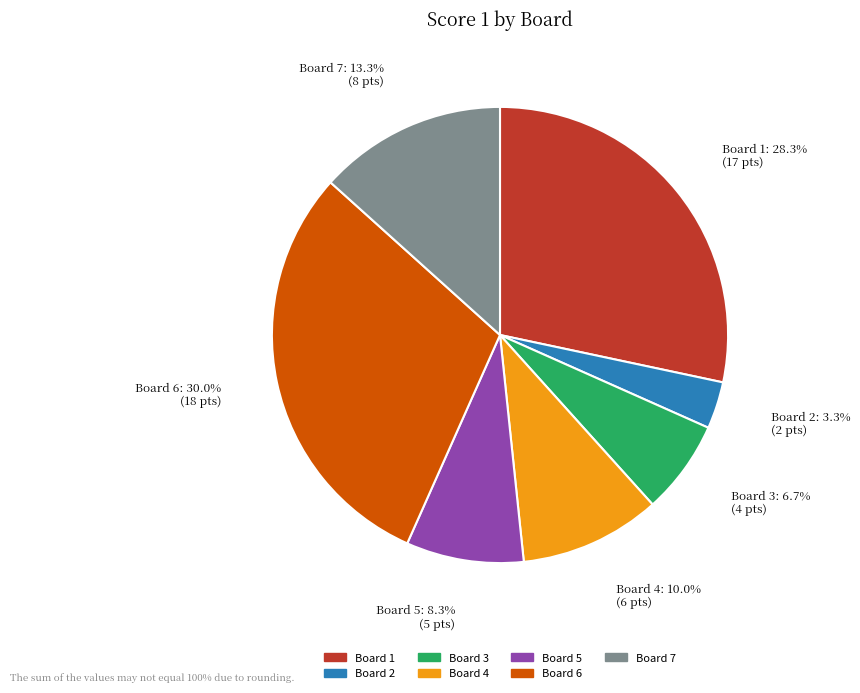

Is there any slice that represents more than half of the pie?

No